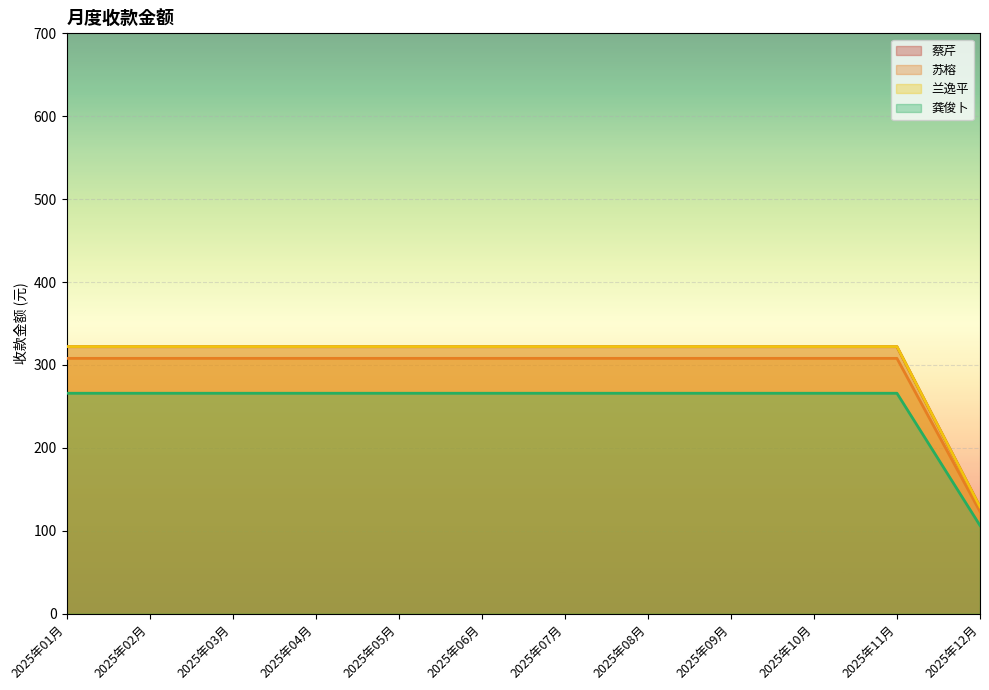

Where does the 兰逸平 series first go above 307?

2025年01月